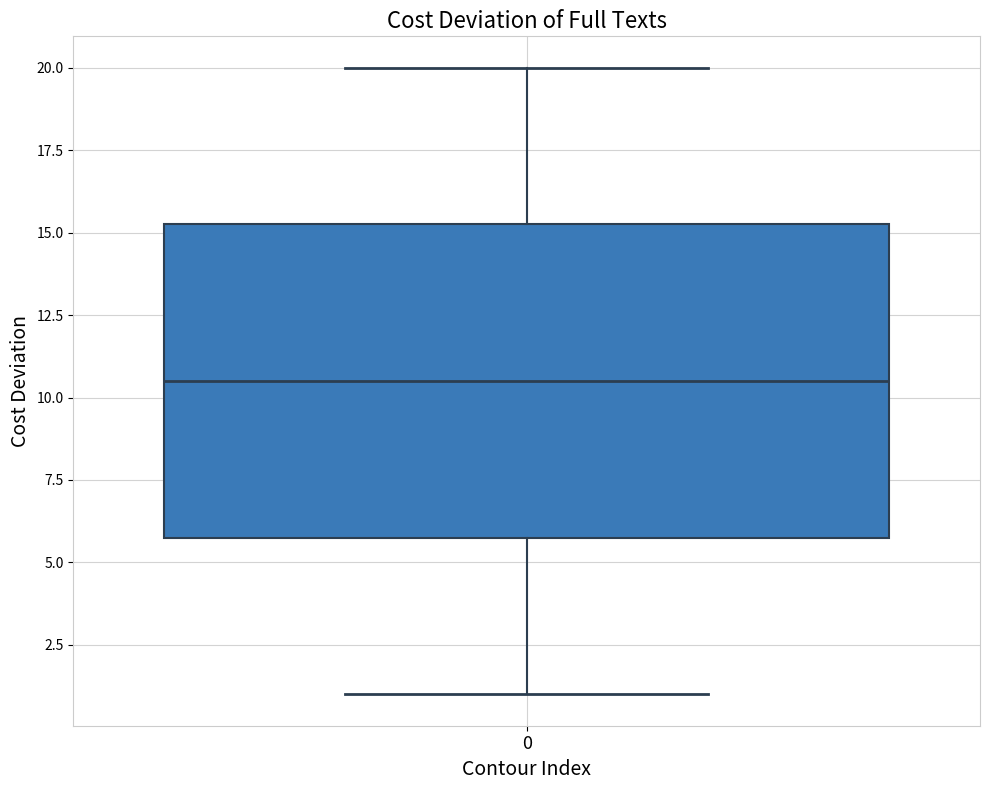

Where is the upper edge of the box at x = 0 on the y-axis? The values are not printed on the chart, so give them approximately, as read against the axis.

15.5